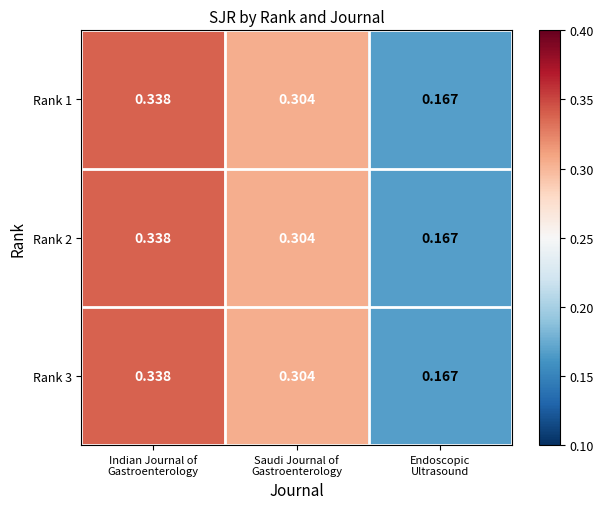

How many categories are shown in the chart?

3